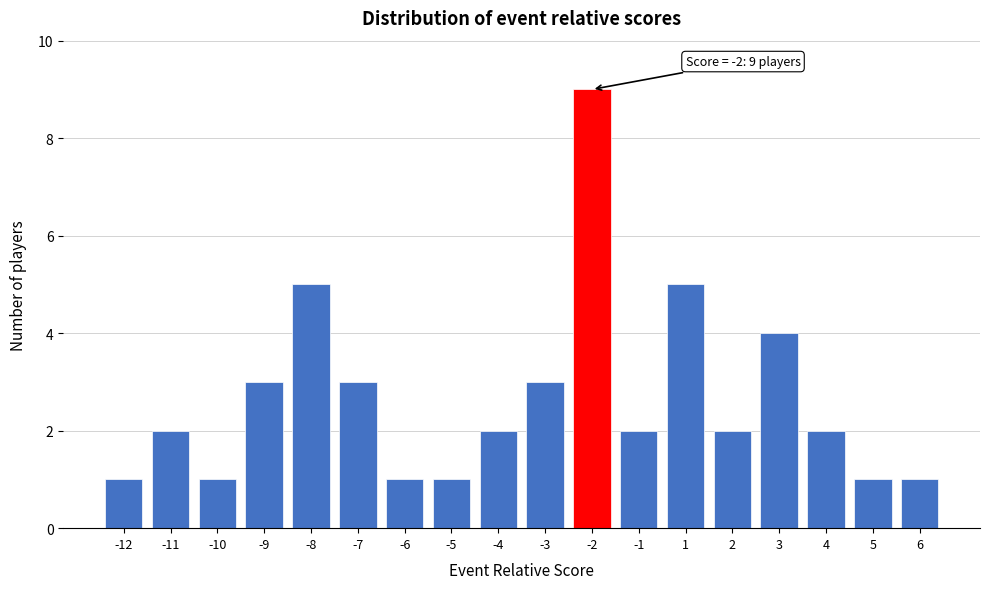

Reading right to left, transcribe all the data shown in this chart.

6=1	5=1	4=2	3=4	2=2	1=5	-1=2	-2=9	-3=3	-4=2	-5=1	-6=1	-7=3	-8=5	-9=3	-10=1	-11=2	-12=1